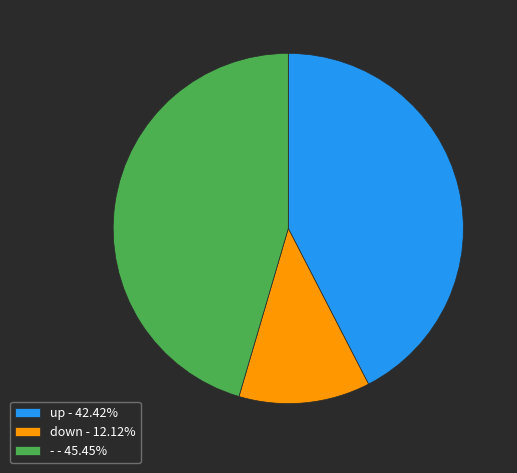

Is up - 42.42% the majority of the pie?

No